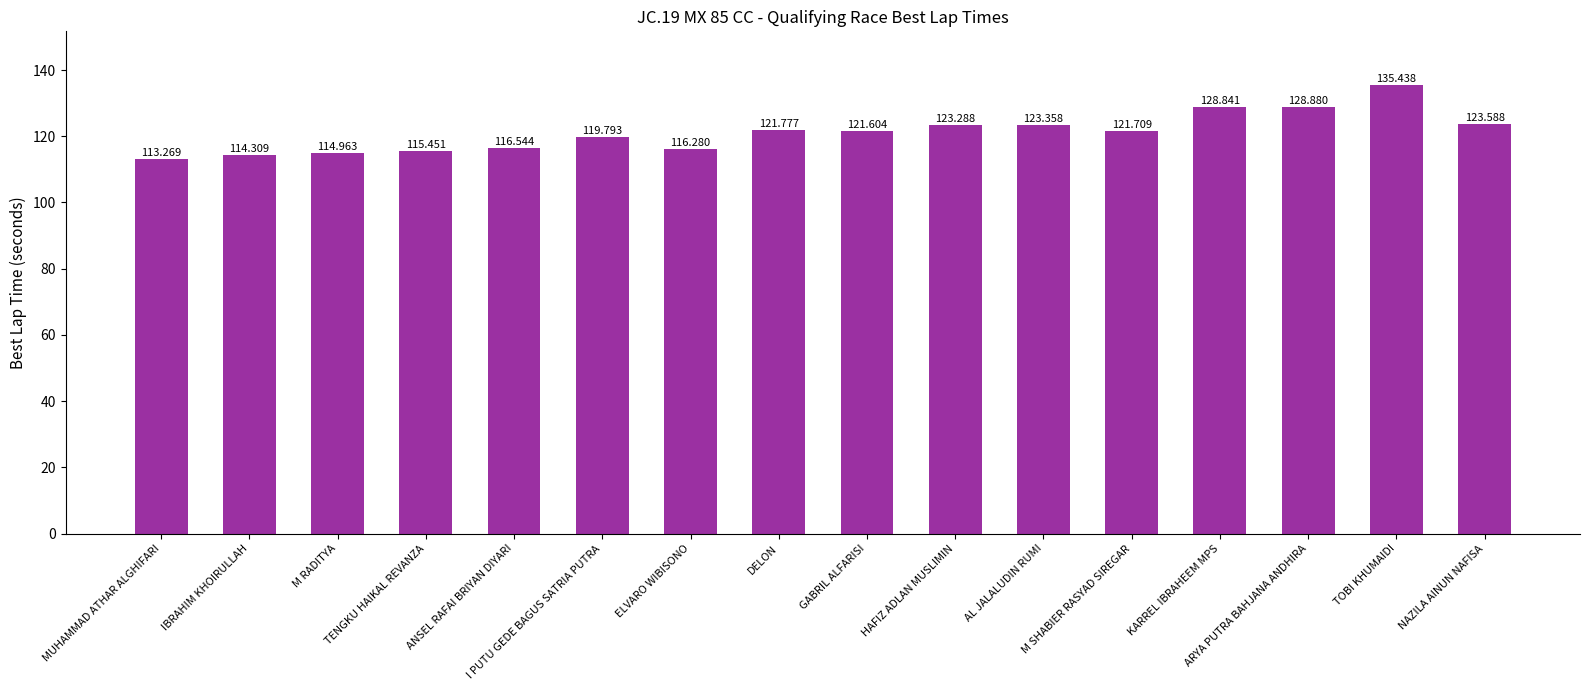

Reading right to left, extract all data points from this chart.

NAZILA AINUN NAFISA=123.6	TOBI KHUMAIDI=135.4	ARYA PUTRA BAHJANA ANDHIRA=128.9	KARREL IBRAHEEM MPS=128.8	M SHABIER RASYAD SIREGAR=121.7	AL JALALUDIN RUMI=123.4	HAFIZ ADLAN MUSLIMIN=123.3	GABRIL ALFARISI=121.6	DELON=121.8	ELVARO WIBISONO=116.3	I PUTU GEDE BAGUS SATRIA PUTRA=119.8	ANSEL RAFAI BRIYAN DIYARI=116.5	TENGKU HAIKAL REVANZA=115.5	M RADITYA=115.0	IBRAHIM KHOIRULLAH=114.3	MUHAMMAD ATHAR ALGHIFARI=113.3